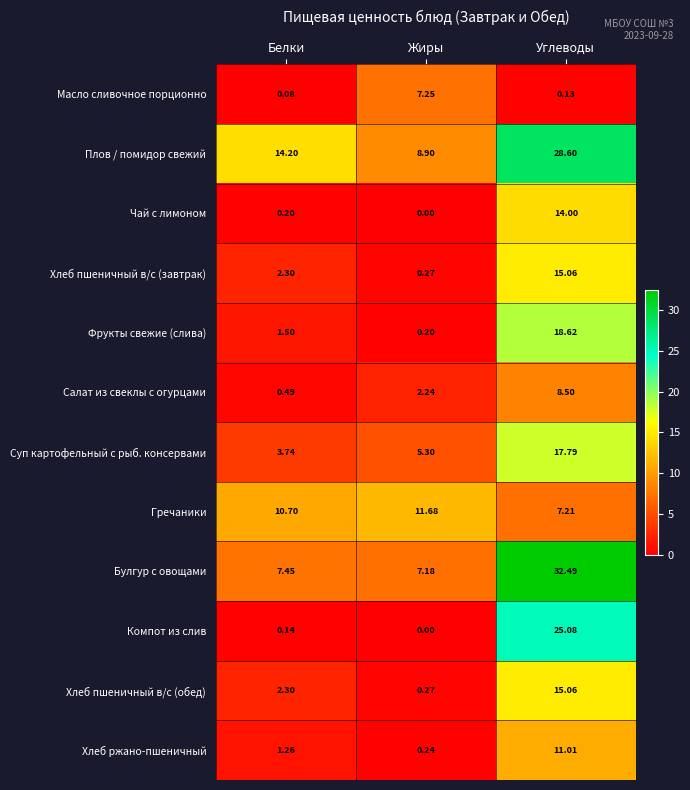

Is the value of Хлеб ржано-пшеничный at Жиры greater than the value of Масло сливочное порционно at Жиры?

No